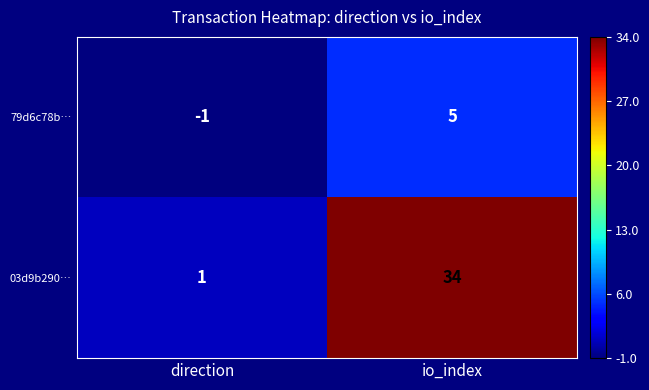

What is the smallest value displayed?

-1